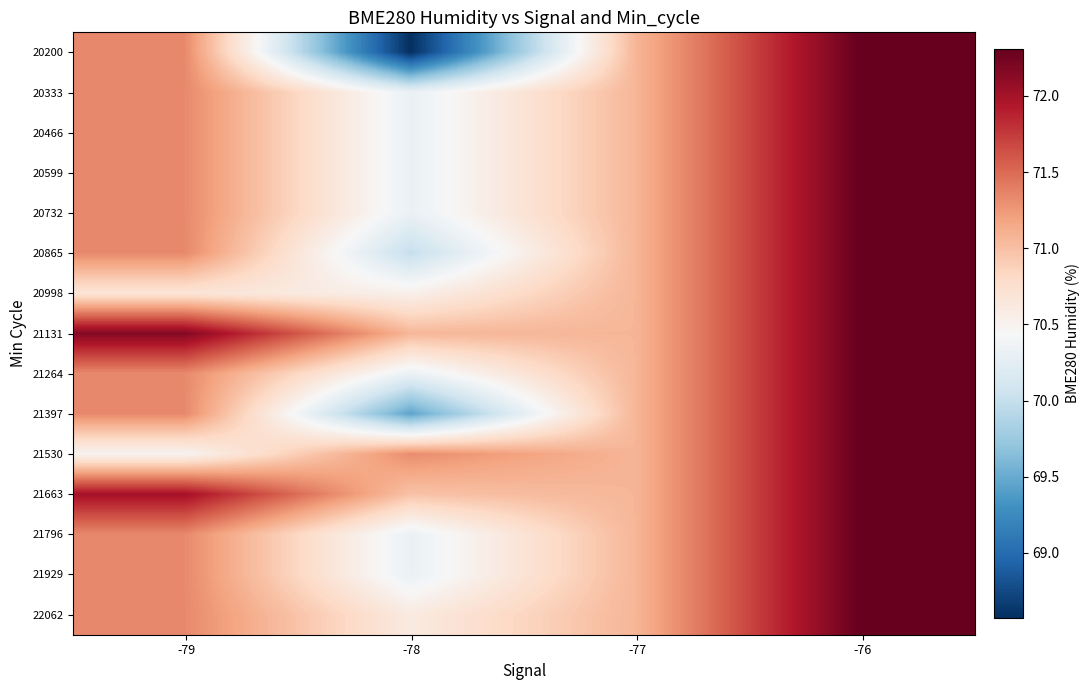

At how many categories does at least one series exceed 68?

4